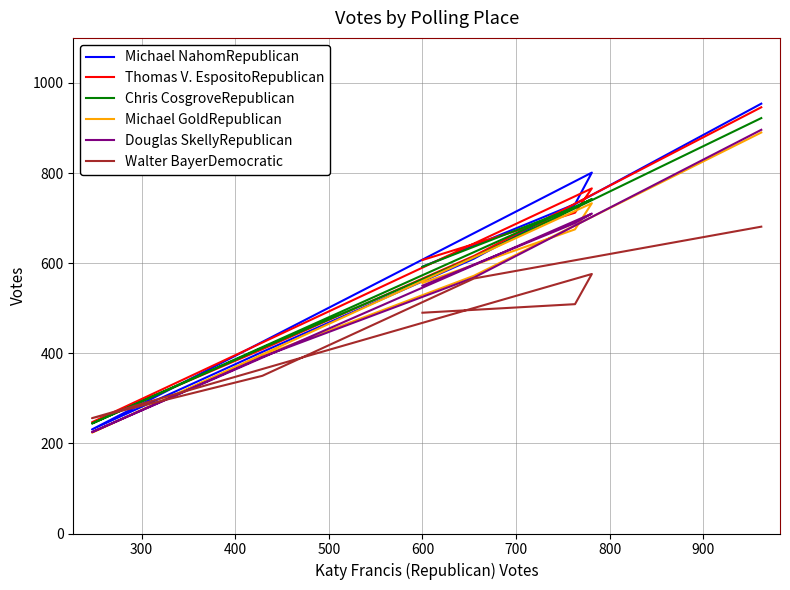

What is the greatest value displayed?

954